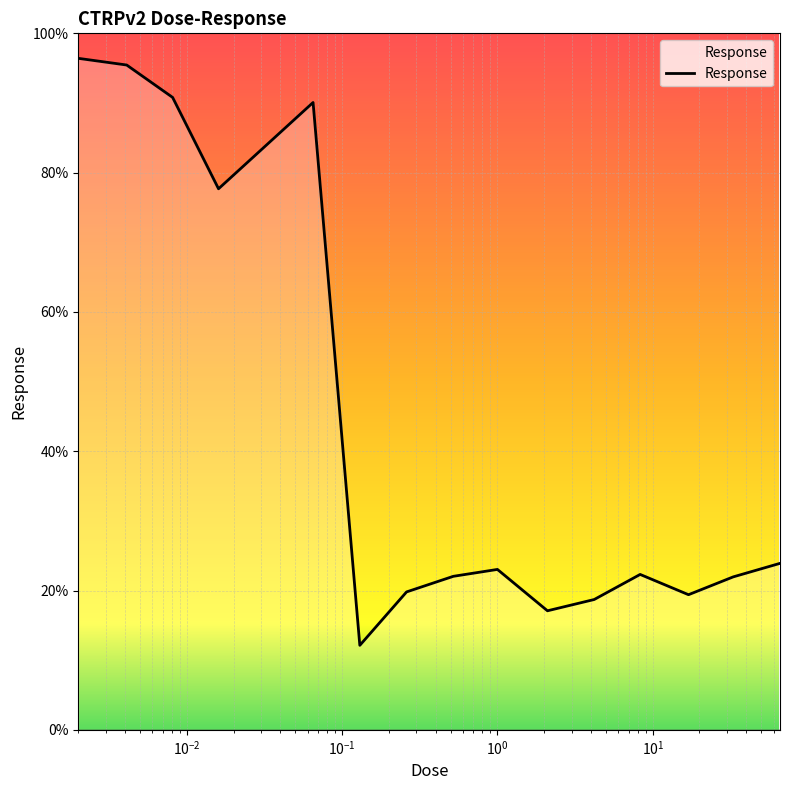

What is the difference between the maximum and minimum values?

84.3